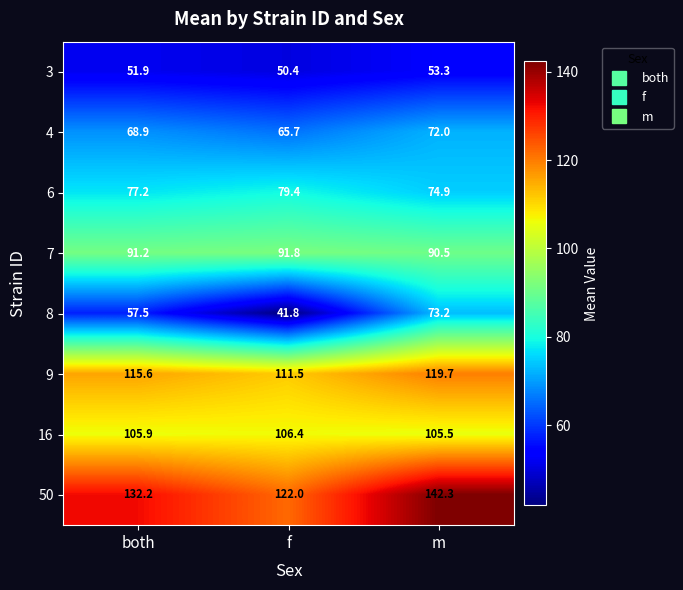

What is the total value across all series at m?

731.4